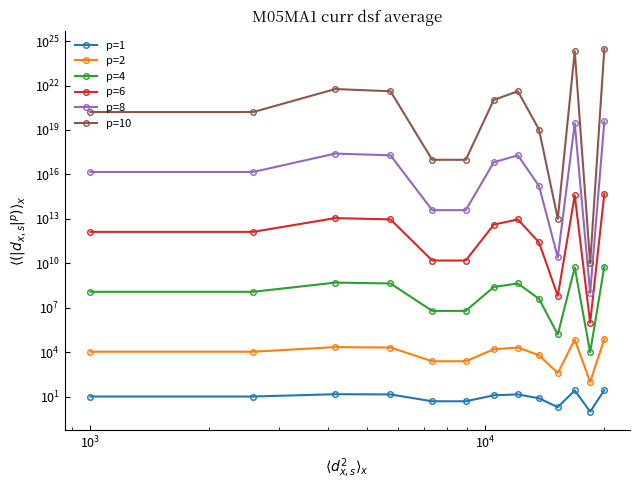

Reading left to right, extract all data points from this chart.

p=1: 10.5	10.5	15.0	14.5	5.0	5.0	12.7	14.5	8.0	2.0	27.0	1.0	28.0
p=2: 11025.0	11025.0	22500.0	21025.0	2500.0	2500.0	16044.4	21025.0	6400.0	400.0	72900.0	100.0	78400.0
p=4: 121550625.0	121550625.0	506250000.0	442050625.0	6250000.0	6250000.0	257424197.5	442050625.0	40960000.0	160000.0	5314410000.0	10000.0	6146560000.0
p=6: 1340095640625.0	1340095640625.0	11390625000000.0	9294114390625.0	15625000000.0	15625000000.0	4130228235939.6	9294114390625.0	262144000000.0	64000000.0	387420489000000.0	1000000.0	481890304000000.0
p=8: 14774554437890624.0	14774554437890624.0	256289062500000000.0	195408755062890624.0	39062500000000.0	39062500000000.0	66267217474409368.0	195408755062890624.0	1677721600000000.0	25600000000.0	28242953648099999744.0	100000000.0	37780199833600000000.0
p=10: 162889462677744156672.0	162889462677744156672.0	5766503906249999908864.0	4108469075197275144192.0	97656250000000000.0	97656250000000000.0	1063220689256078901248.0	4108469075197275144192.0	10737418240000000000.0	10240000000000.0	2058911320946489874710528.0	10000000000.0	2961967666954240000000000.0